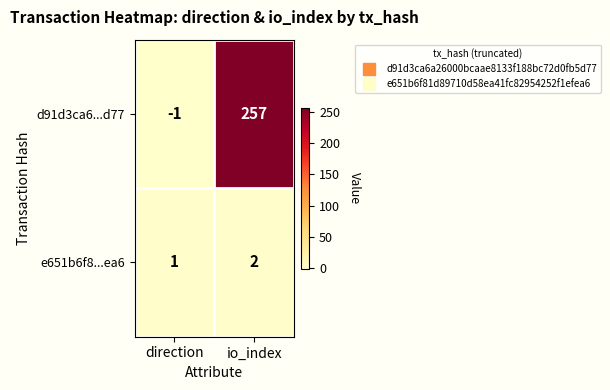

Rank the series by their maximum value, from lowest to highest.

e651b6f8...ea6, d91d3ca6...d77